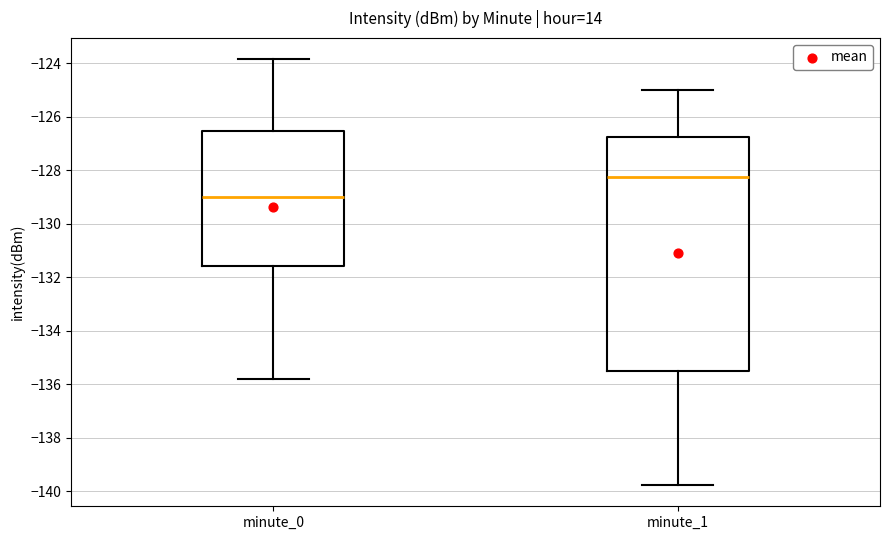

Reading left to right, transcribe this box plot: for each box, give where its median line is, the range the box spans, and where its two whiskers end, as read against the y-axis. The values are not printed on the chart, so give them approximately, as read against the axis.

minute_0: median -129.0, box -131.6 to -126.6, whiskers -135.8 to -123.8
minute_1: median -128.2, box -135.4 to -126.8, whiskers -139.8 to -125.0